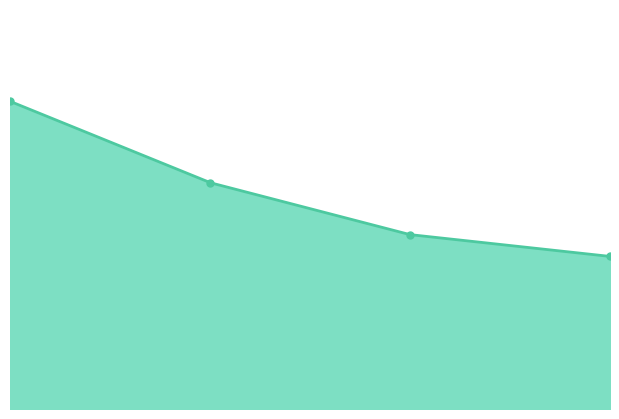

The chart shows a value of 3.0 at 1. True or false?

False